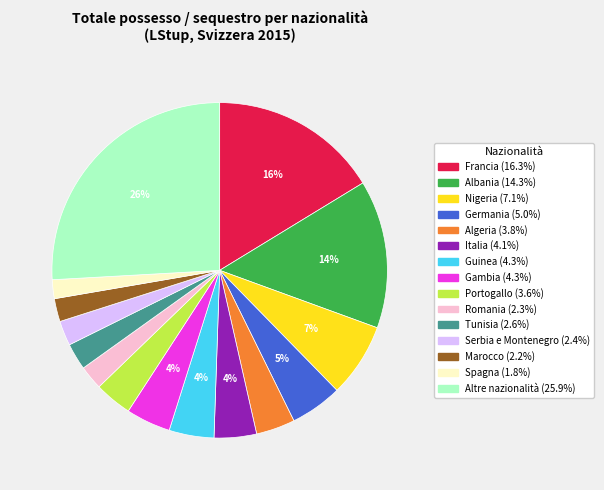

What percentage is the Tunisia slice, to the nearest percent?

3%